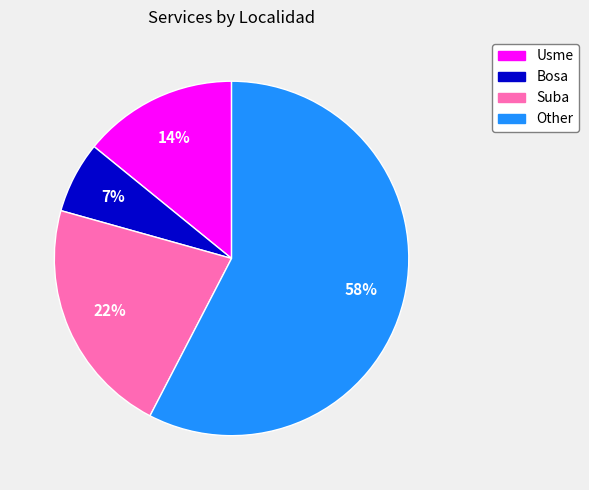

Which slice is the largest?

Other